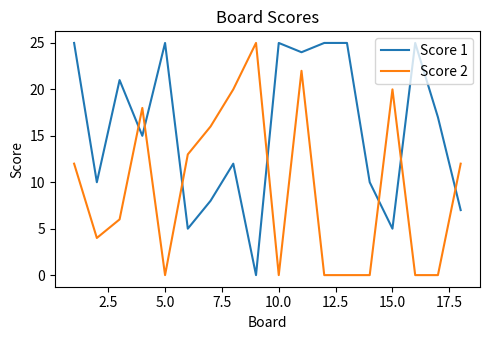

List the series in order of their overall mean, lowest first.

Score 2, Score 1